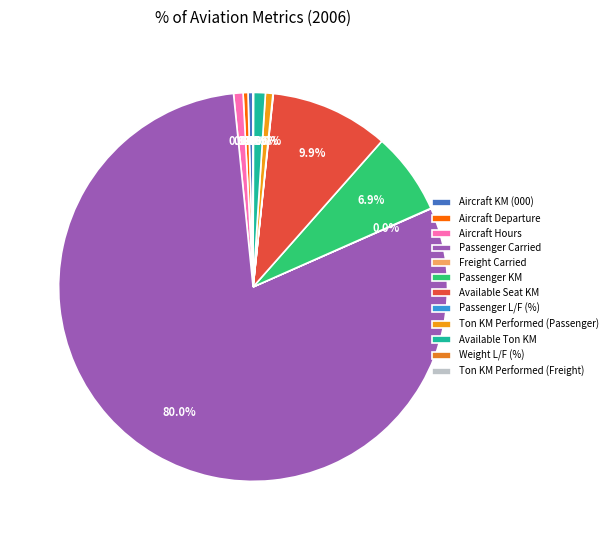

Which has a higher value, Available Ton KM or Weight L/F (%)?

Available Ton KM